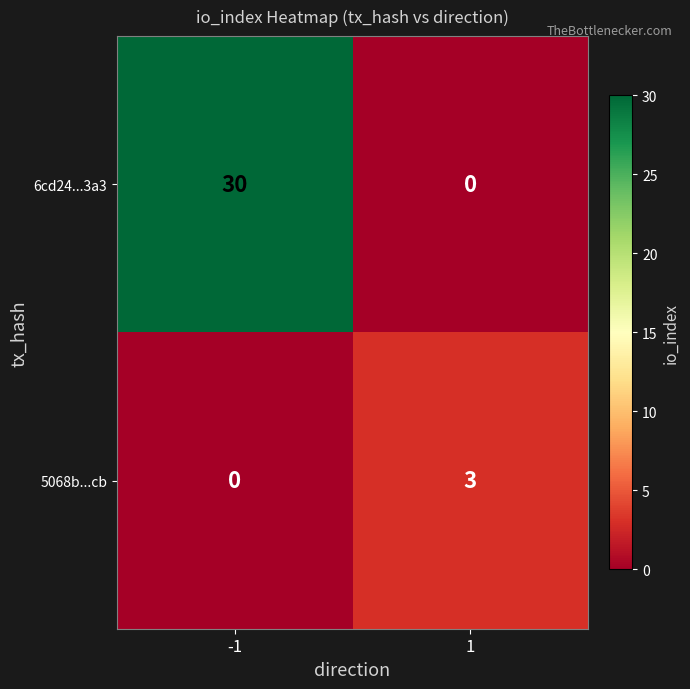

What is the average value of the 6cd24...3a3 series?

15